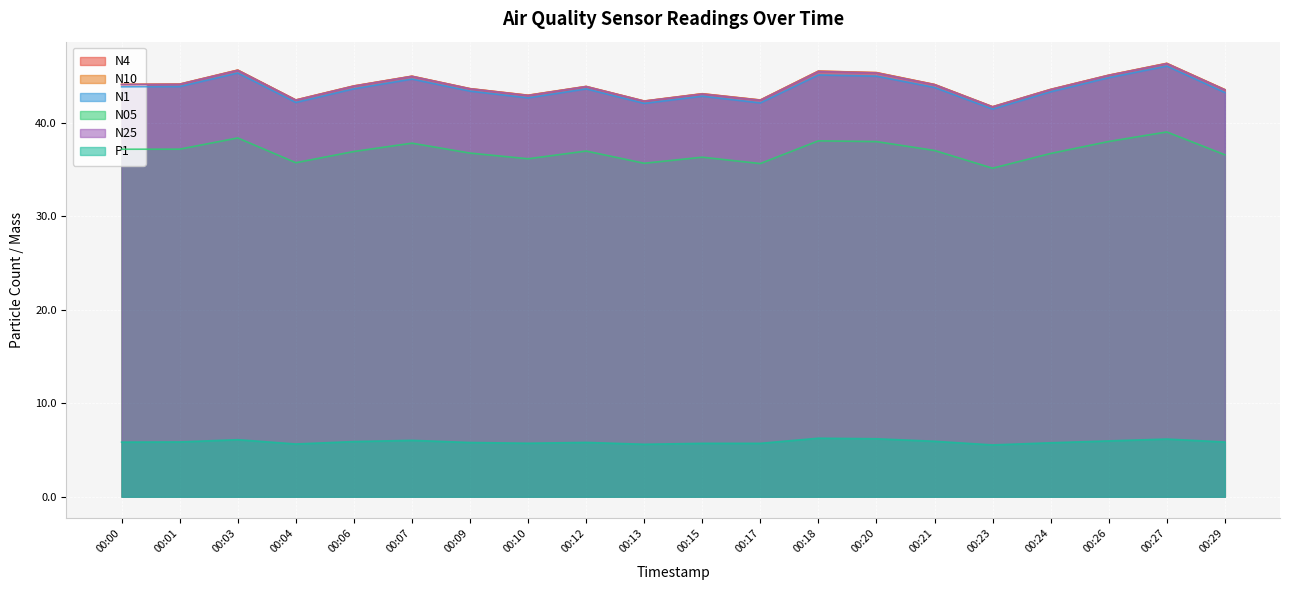

What is the value of the N10 point at the 13th from the left?

45.5